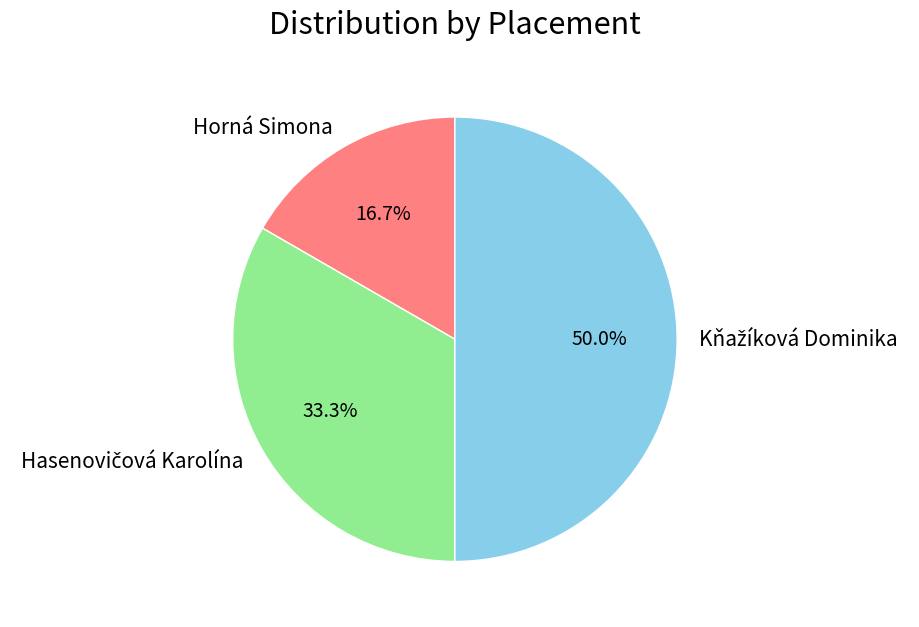

Which category has the smallest portion of the pie?

Horná Simona